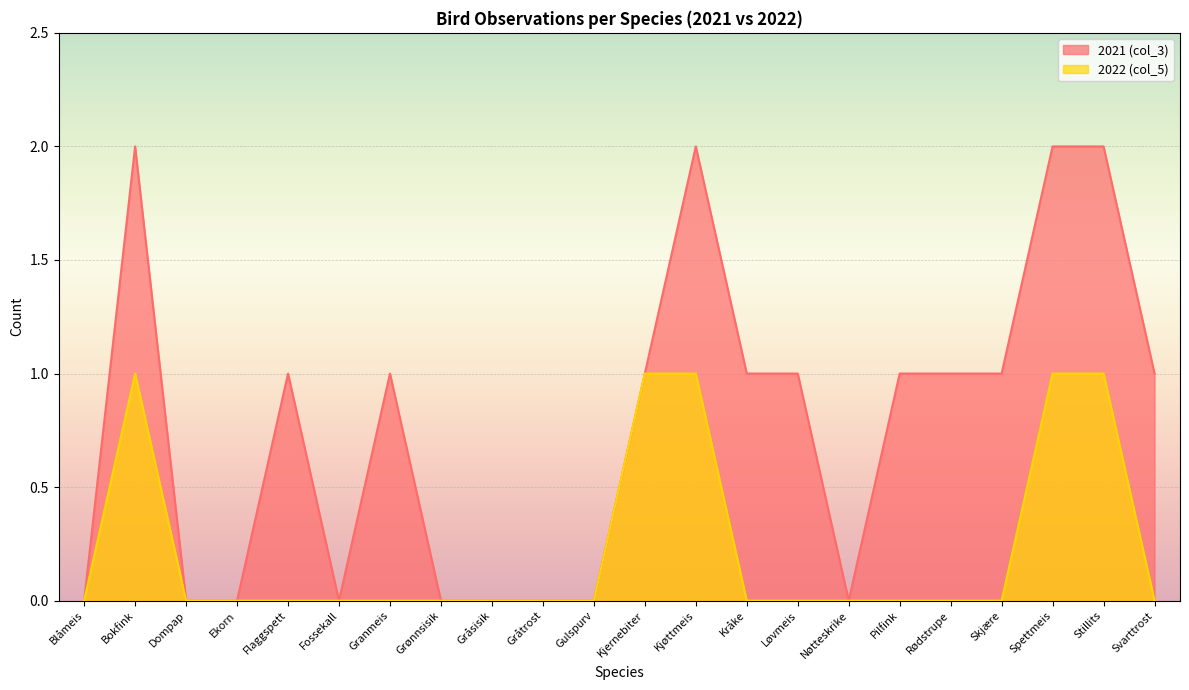

Is the value of 2021 (col_3) at Stillits greater than the value of 2022 (col_5) at Kjøttmeis?

Yes